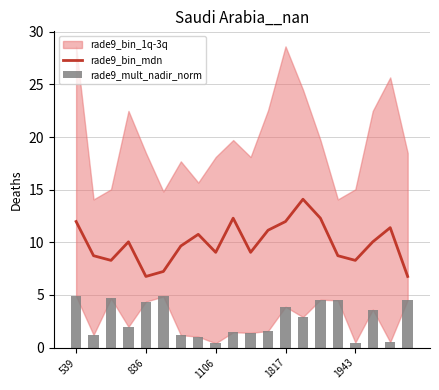

The value of rade9_bin_mdn at 1817 is 18.2. True or false?

False